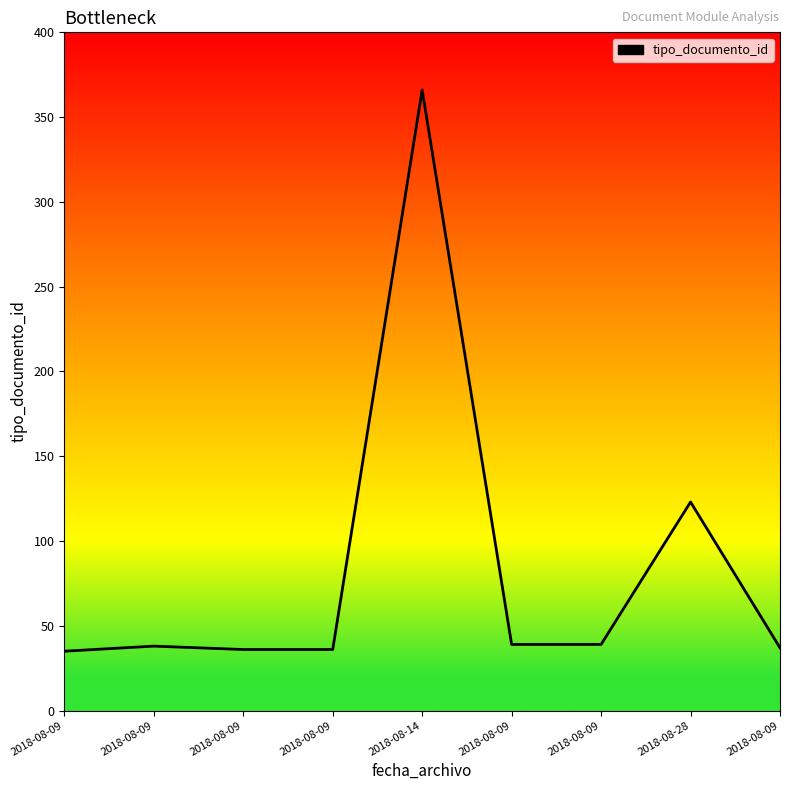

How many lines are shown in the chart?

1